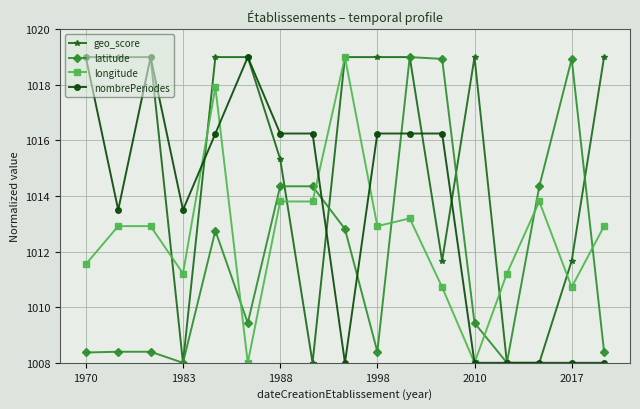

What is the smallest value displayed?

1008.0